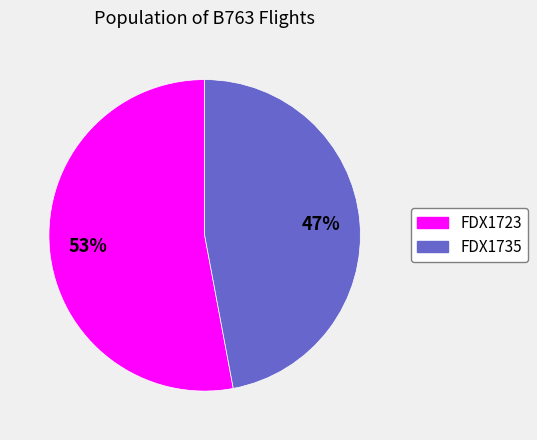

Rank the categories by value from highest to lowest.

FDX1723, FDX1735